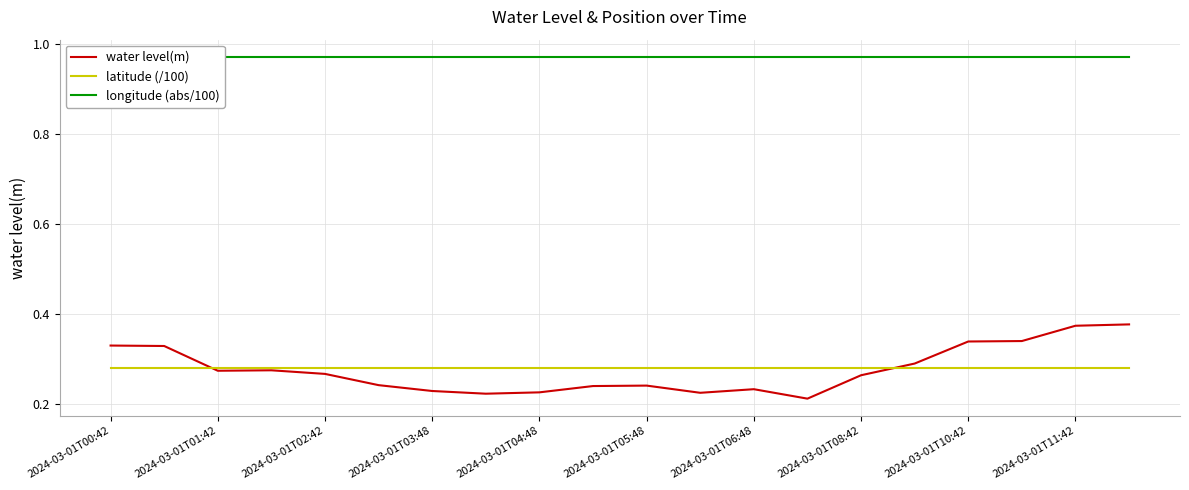

At how many categories does at least one series exceed 0?

20